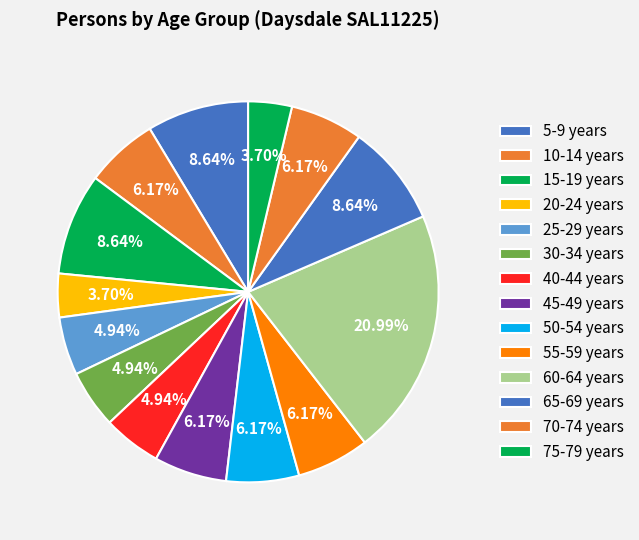

What is the total percentage of 45-49 years and 25-29 years?

11.1%